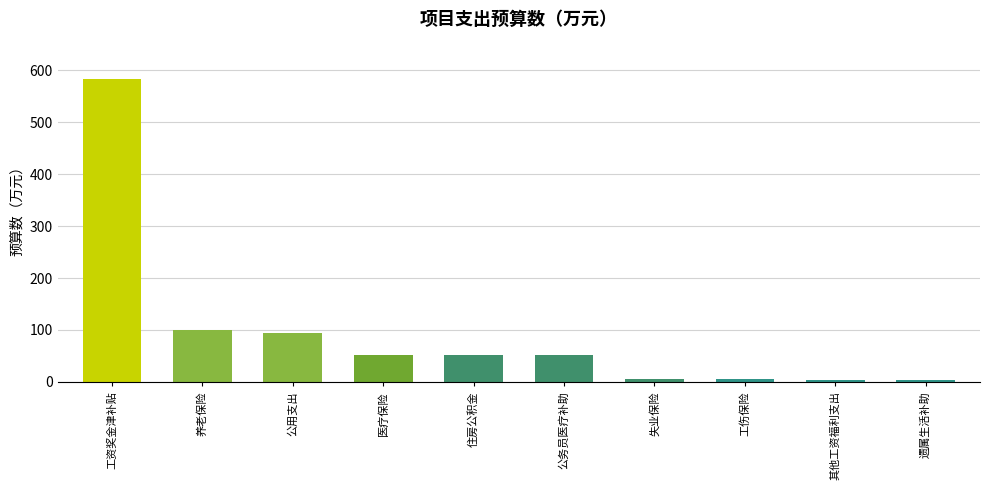

At which category does the chart reach its peak across all series?

工资奖金津补贴